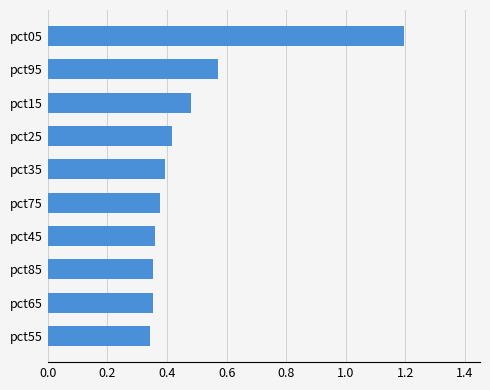

What is the maximum value shown in the chart?

1.2